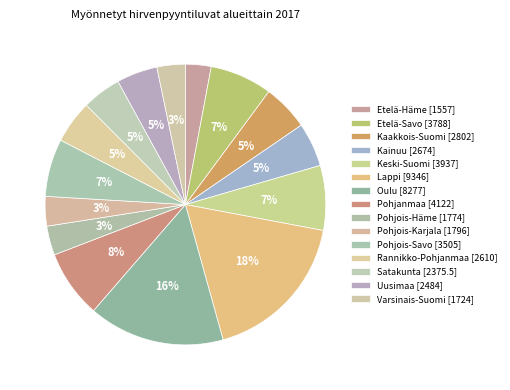

To the nearest percent, what is the combined percentage of Uusimaa and Kainuu?

10%